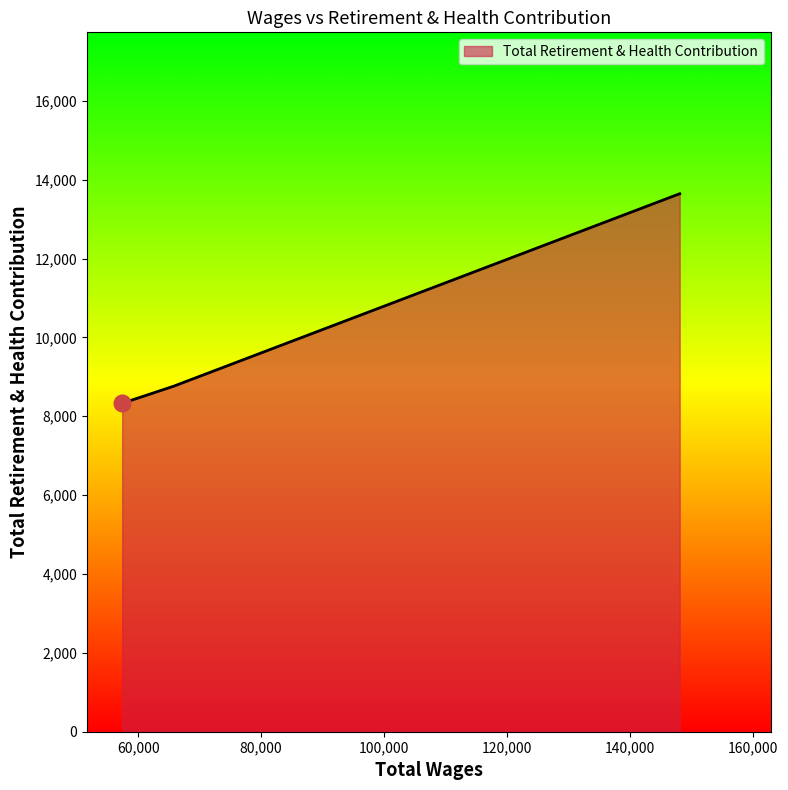

What is the difference between the maximum and second lowest values?

4882